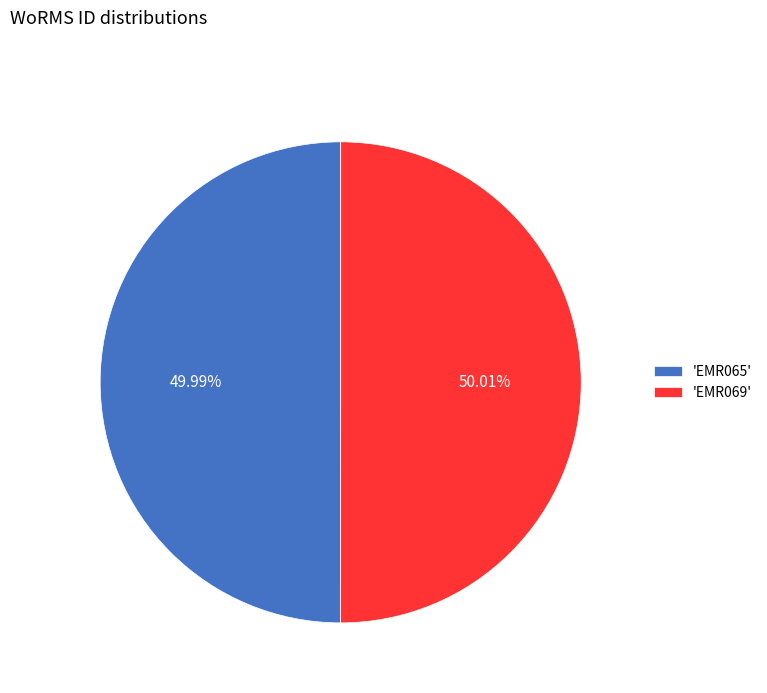

Is there a majority slice in this chart?

Yes